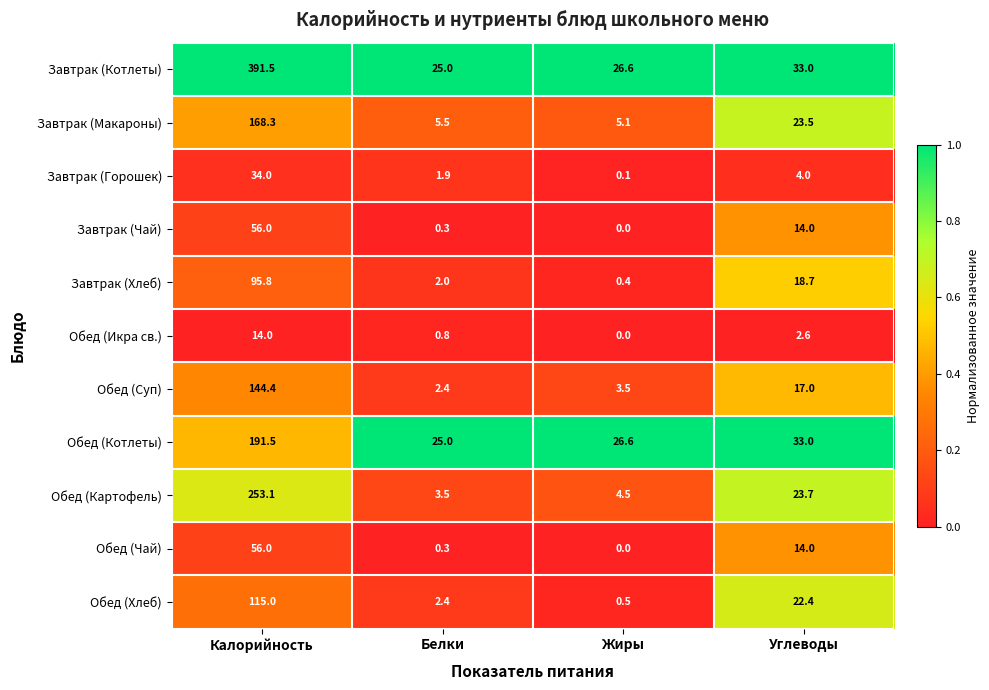

What is the total value across all series at Белки?

69.1